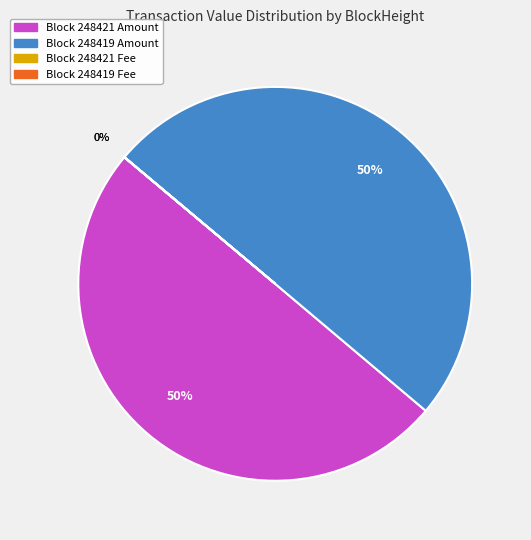

To the nearest percent, what is the difference between the largest and smallest slice percentages?

50%